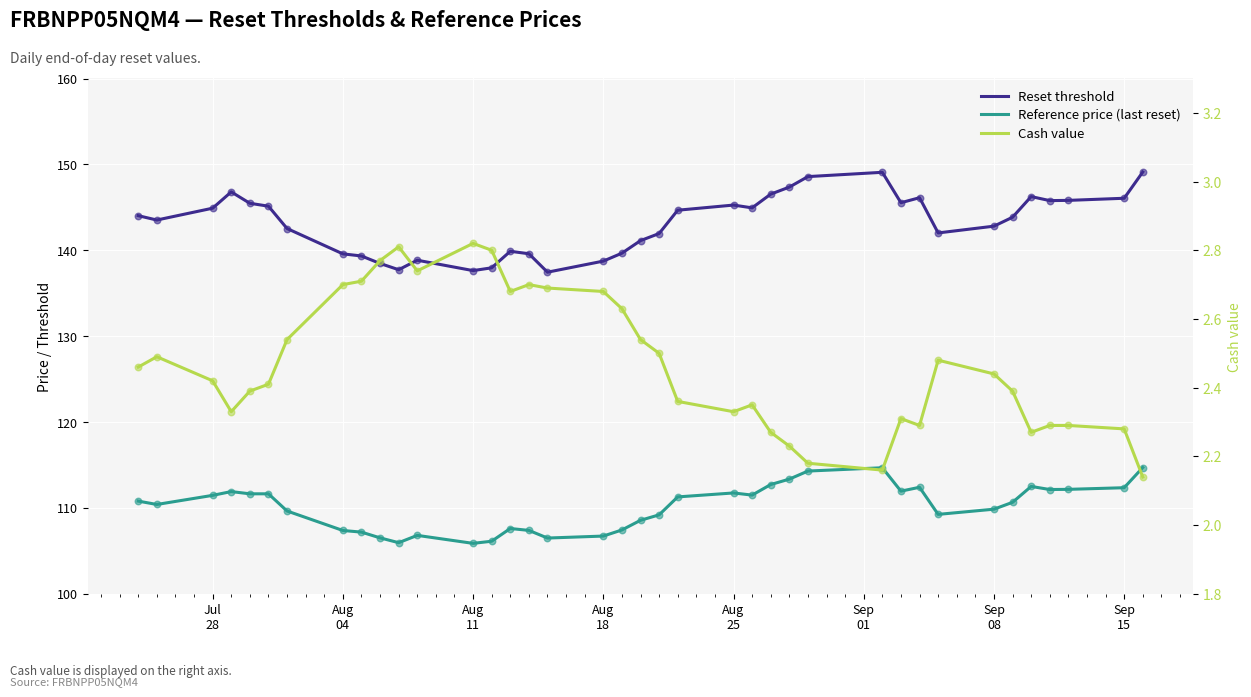

Which series reaches the maximum Y coordinate?

Reset threshold